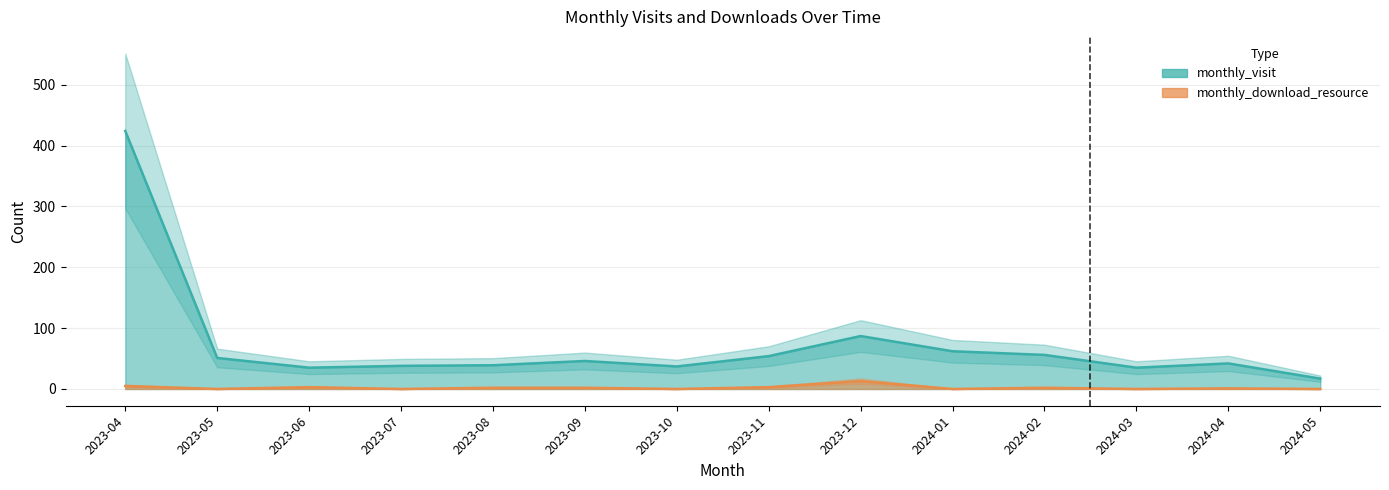

How many series are shown in this chart?

2